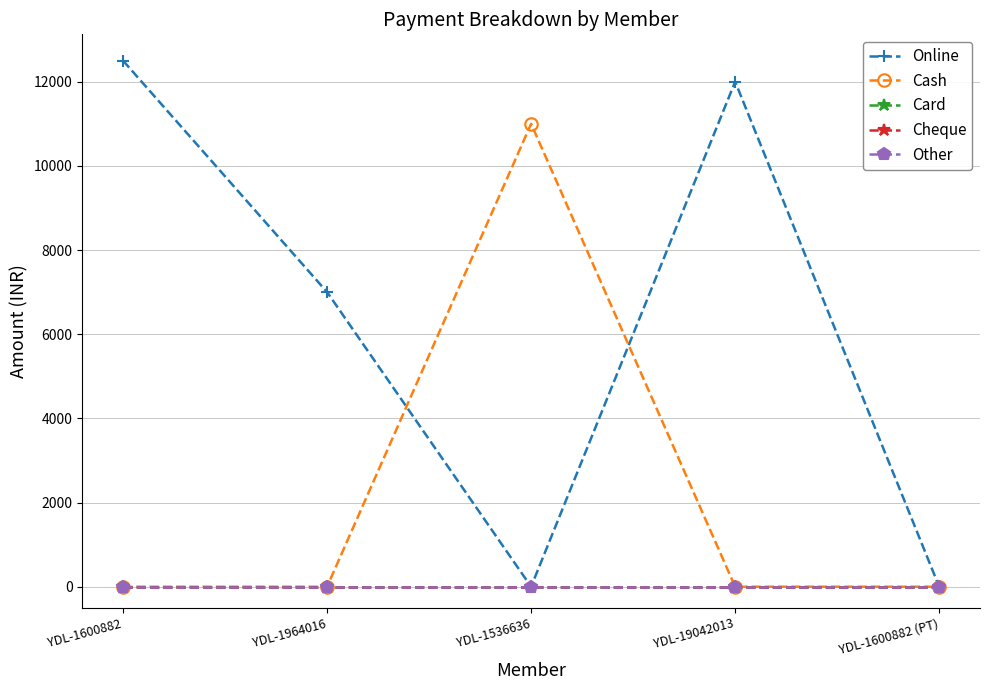

At which label is Other closest to 0?

YDL-1600882